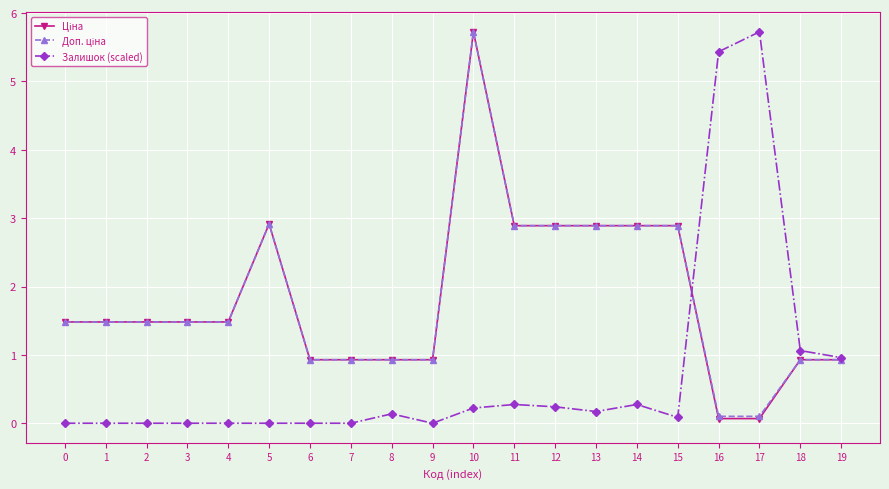

What is the total value across all series at 17?

5.9